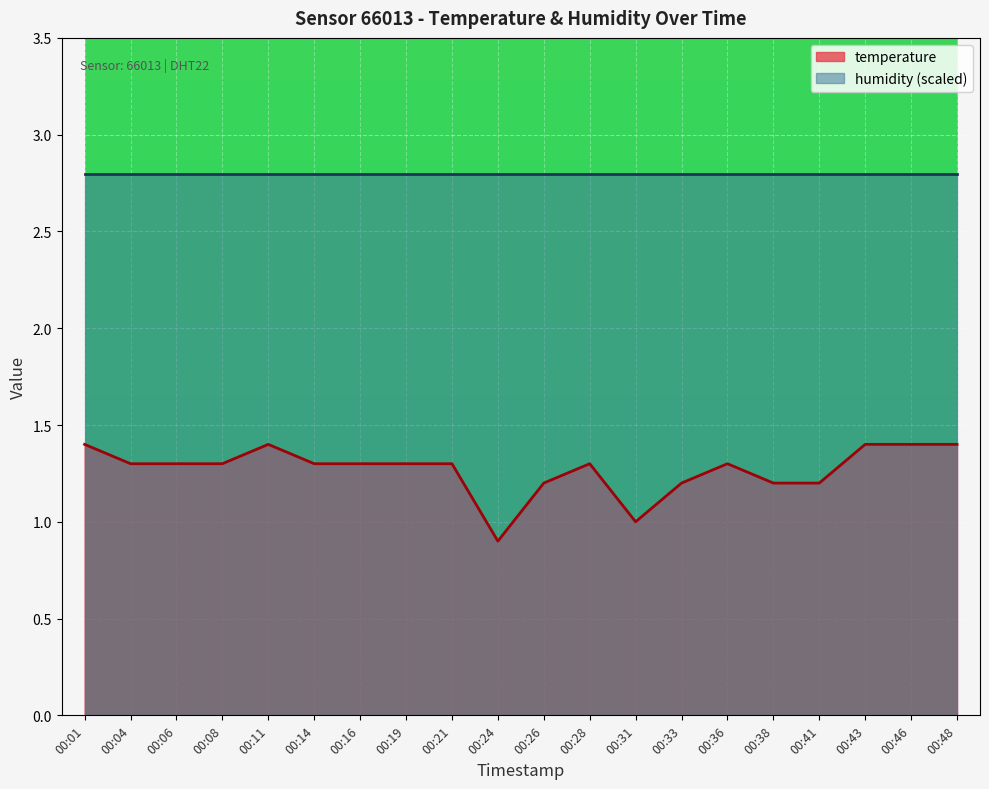

At which category does the chart reach its minimum across all series?

00:24